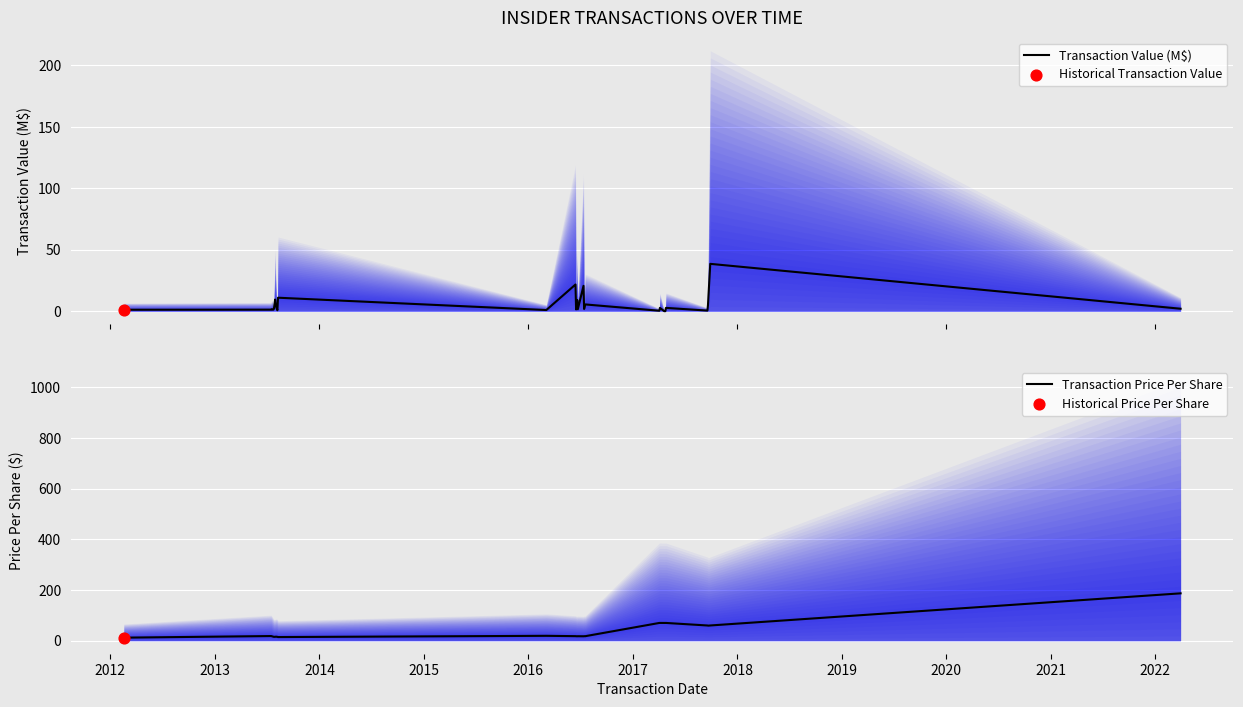

Which series has the widest spread of Y values?

Transaction Price Per Share